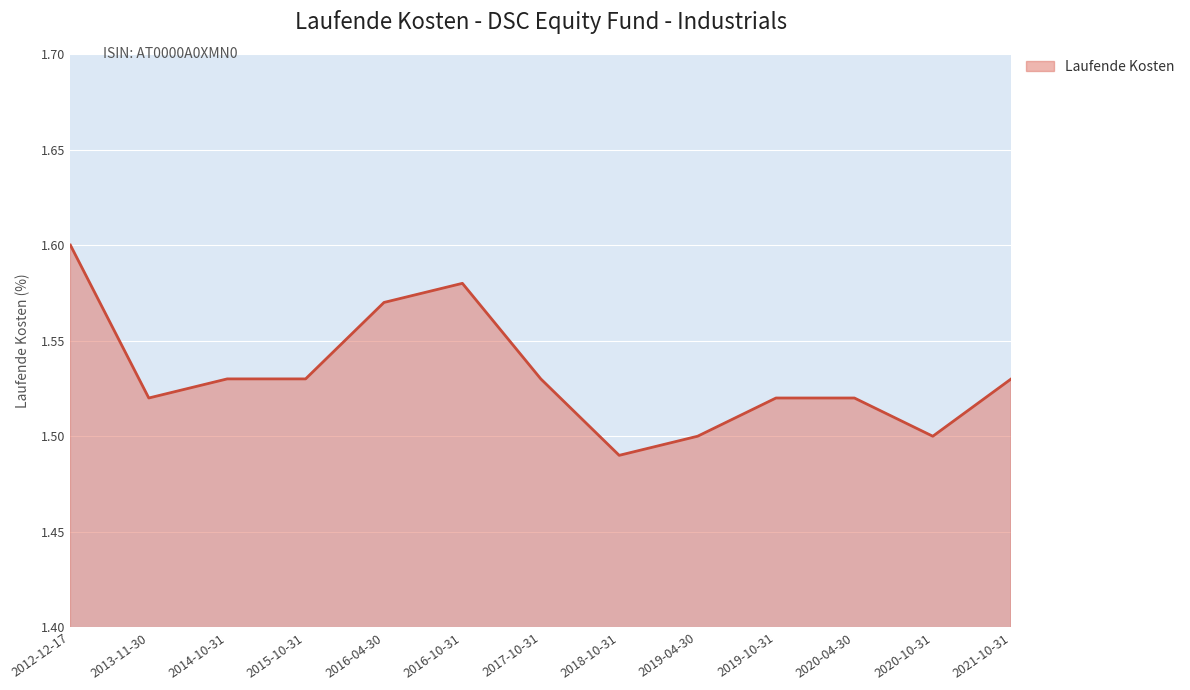

The chart shows a value of 0.5 at 2012-12-17. True or false?

False